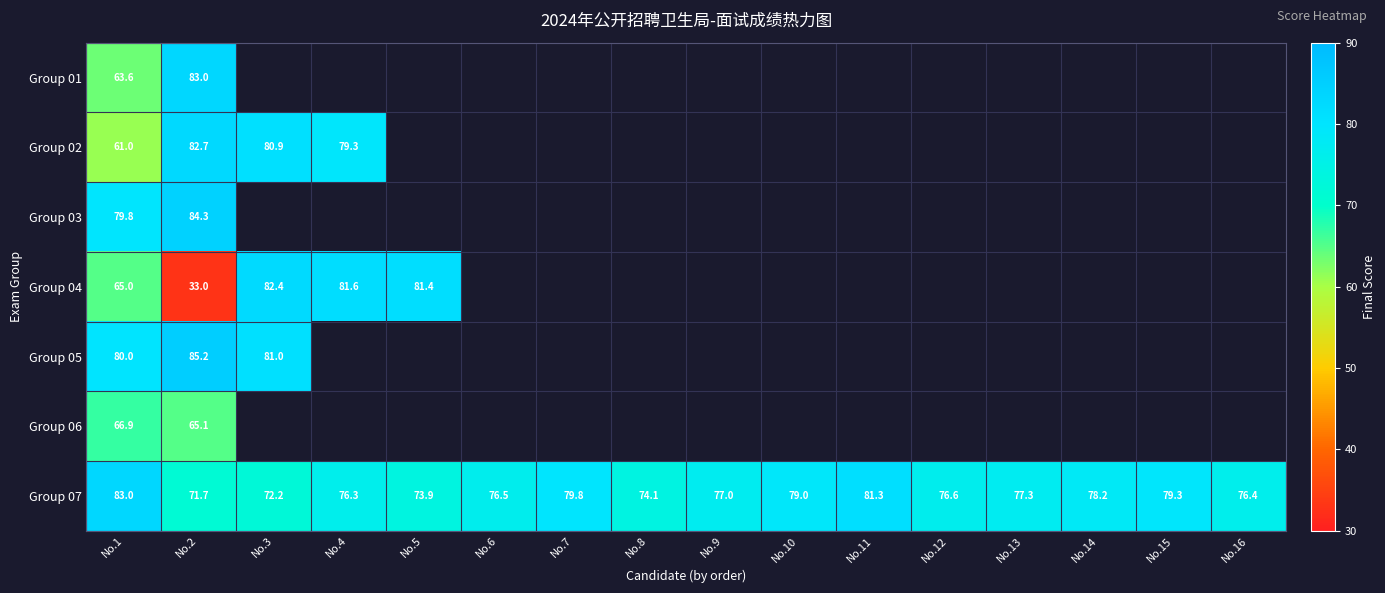

What is the average value of the Group 07 series?

77.0